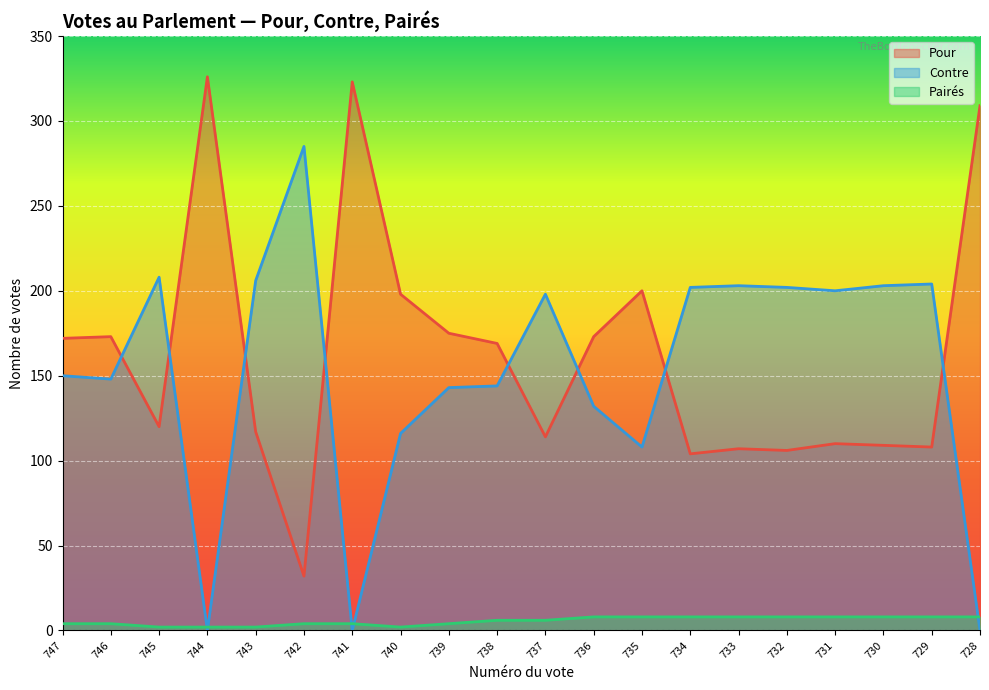

What are all the series names shown in the legend?

Pour, Contre, Pairés